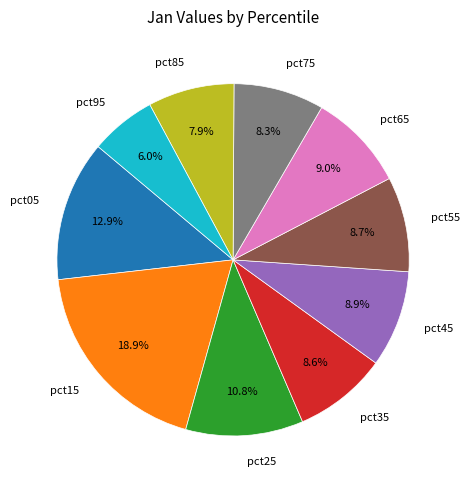

True or false: pct15 accounts for 19% of the total.

True